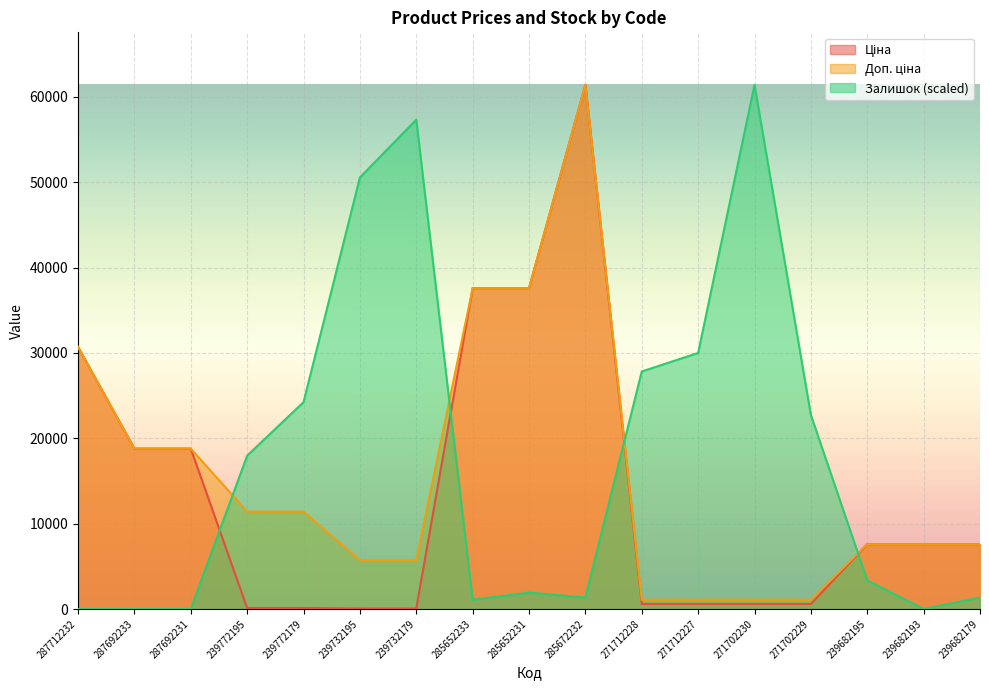

Reading left to right, list all the values displayed in this chart.

Ціна: 30717.1	18796.8	18796.8	114.1	114.1	57.0	57.0	37593.6	37593.6	61434.3	589.9	589.9	589.9	589.9	7596.5	7596.5	7596.5
Доп. ціна: 30717.1	18796.8	18796.8	11410.0	11410.0	5705.0	5705.0	37593.6	37593.6	61434.3	1081.7	1081.7	1081.7	1081.7	7596.5	7596.5	7596.5
Залишок: 0.0	0.0	0.0	17970.6	24239.4	50568.3	57338.6	1086.6	1922.4	1337.3	27833.5	30006.7	61434.3	22734.9	3343.4	0.0	1337.3